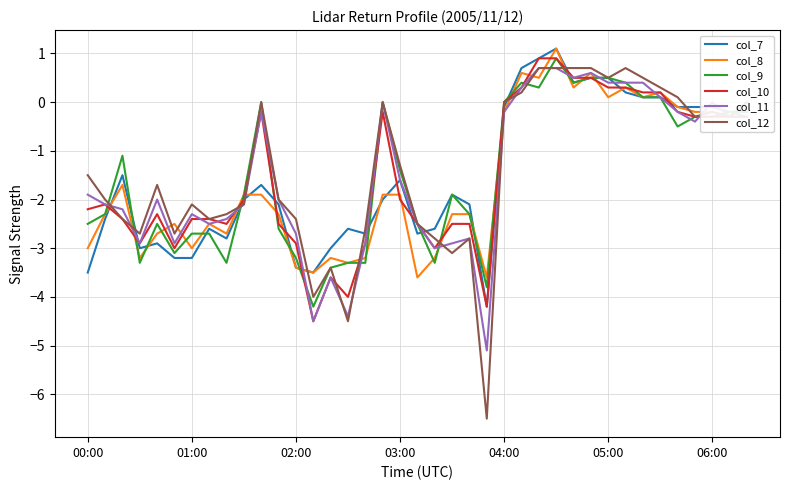

What is the maximum value shown in the chart?

1.1